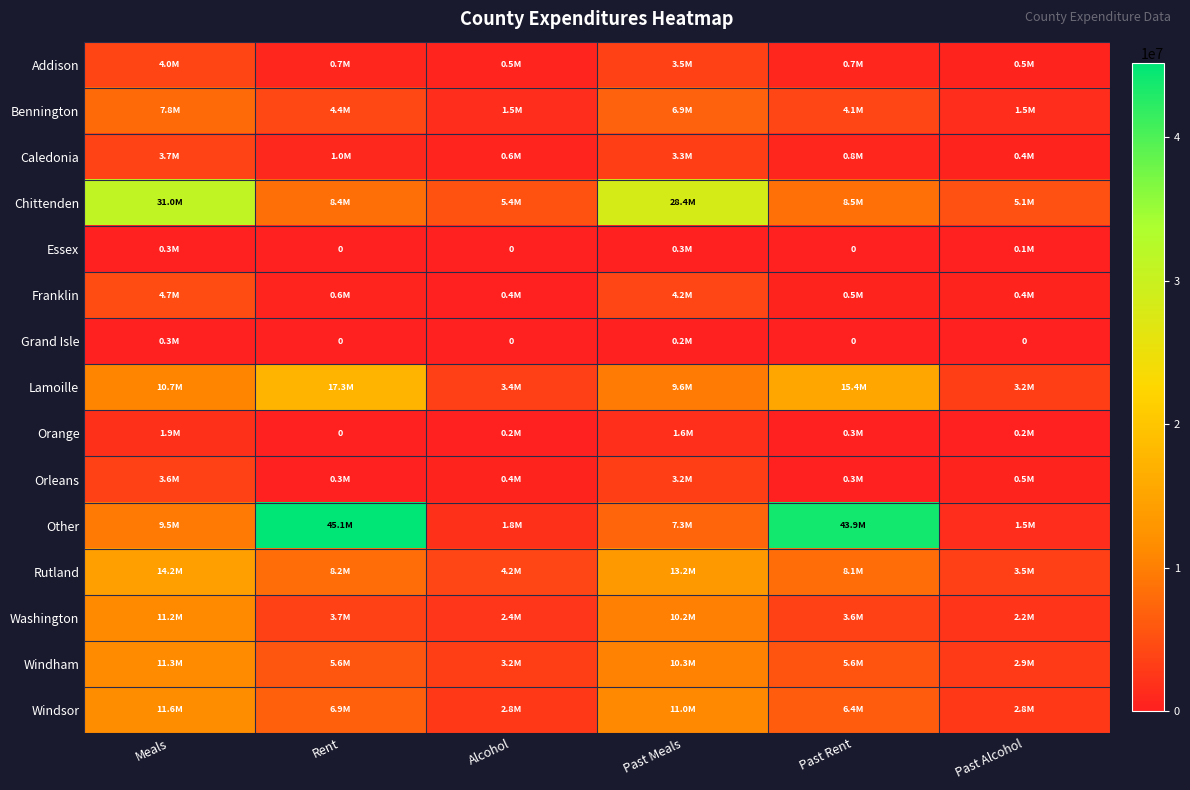

What is the sum of all Lamoille values?

59625467.1